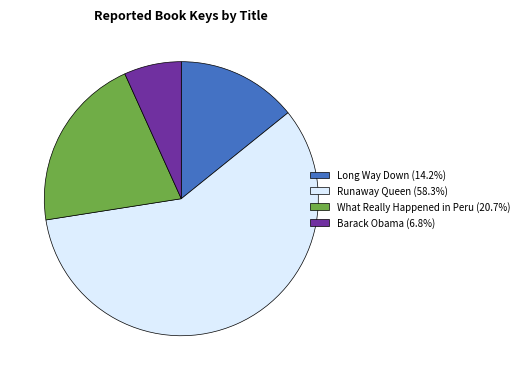

Which category has the biggest portion of the pie?

Runaway Queen